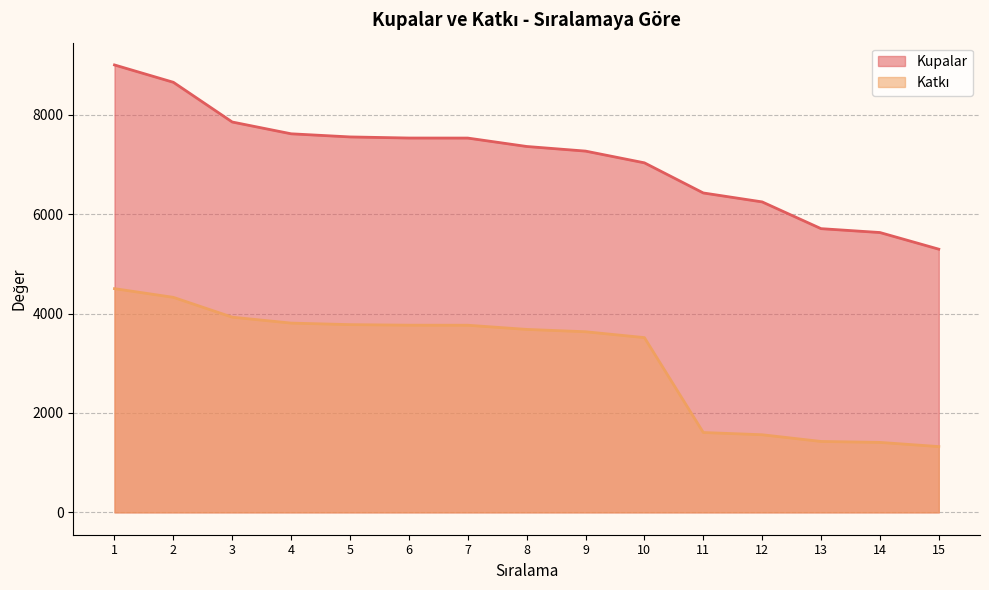

What is the sum of all Kupalar values?

106687